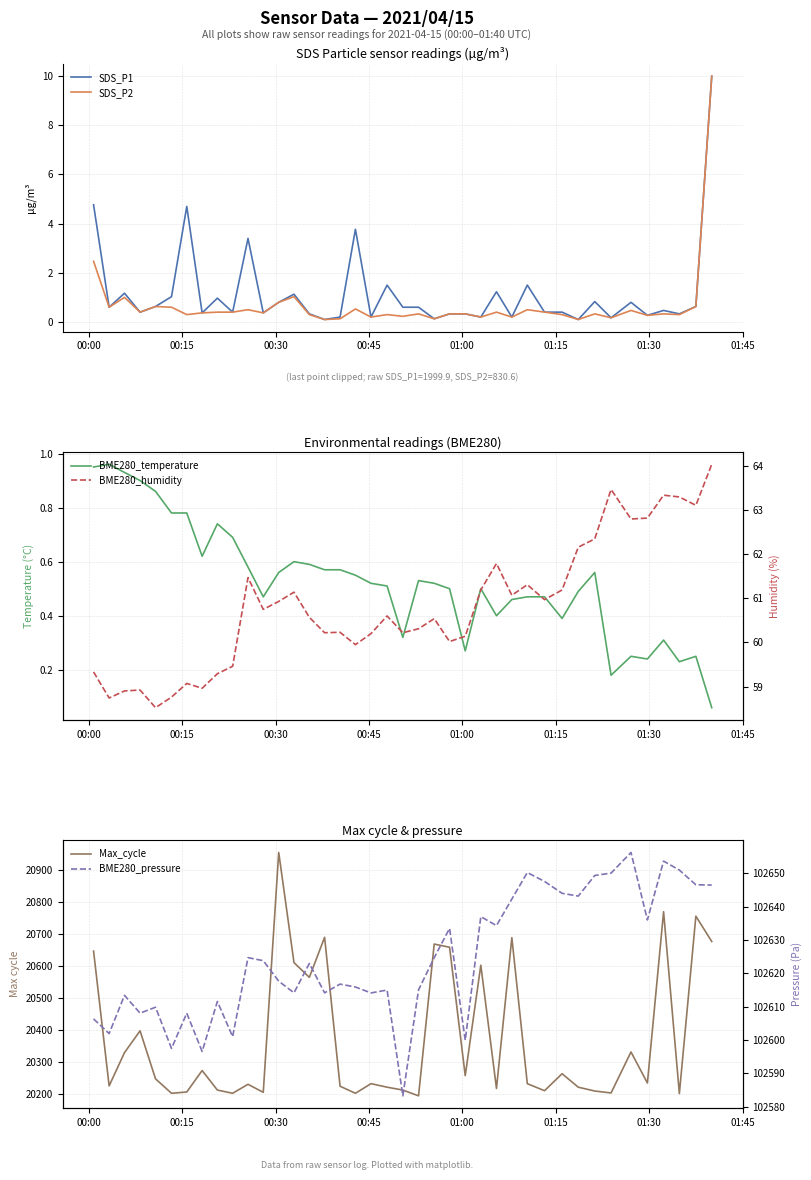

What is the greatest value displayed?

102656.3